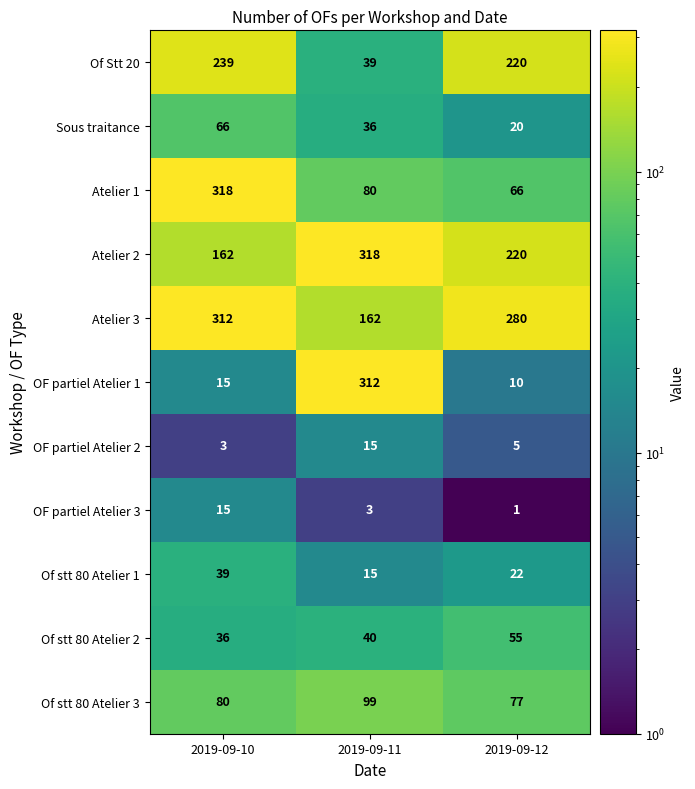

Where is OF partiel Atelier 3 nearest to the value 8?

2019-09-11